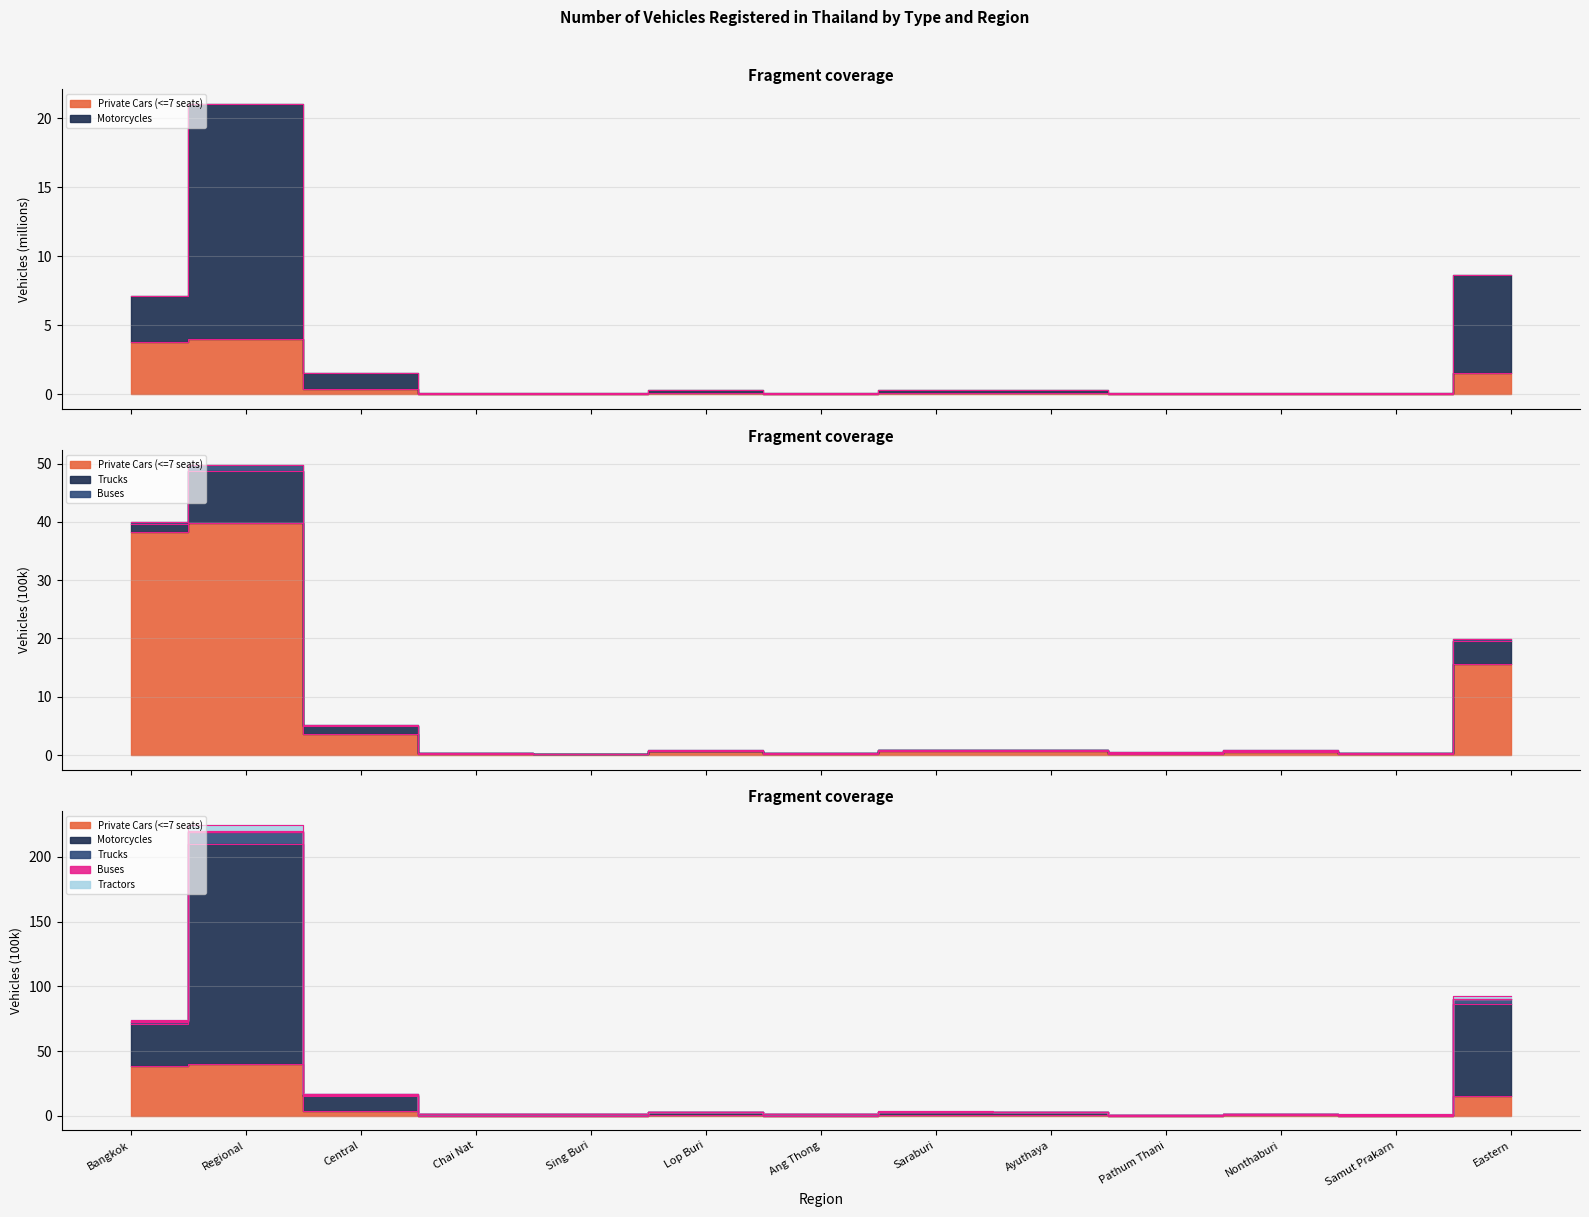

List the labels in order of Buses value, smallest first.

Samut Prakarn, Pathum Thani, Nonthaburi, Sing Buri, Ang Thong, Chai Nat, Lop Buri, Saraburi, Ayuthaya, Central, Bangkok, Eastern, Regional